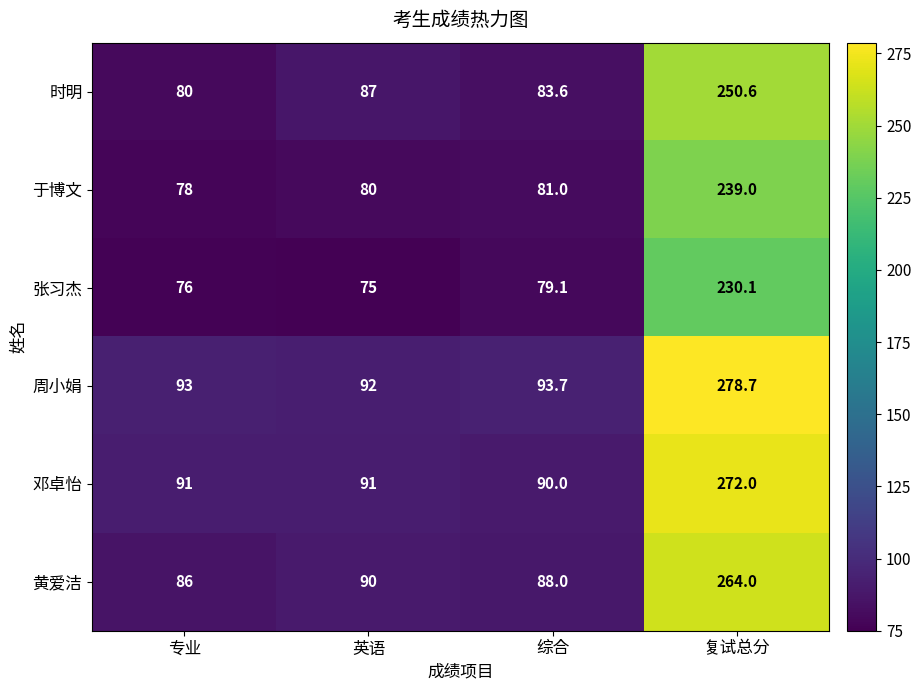

What value does the 周小娟 series have at 专业?

93.0